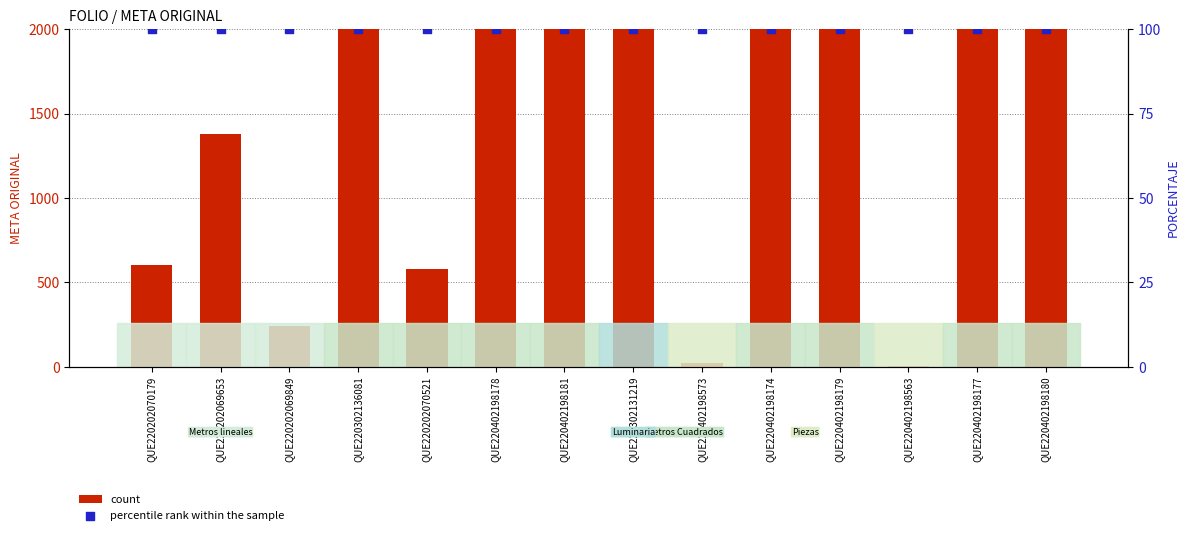

At which category is the sum across all series the highest?

QUE220302131219